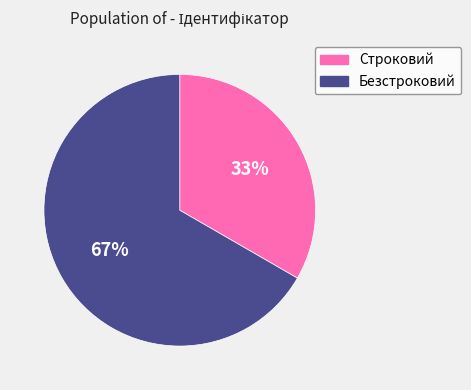

Count the number of slices in the pie.

2